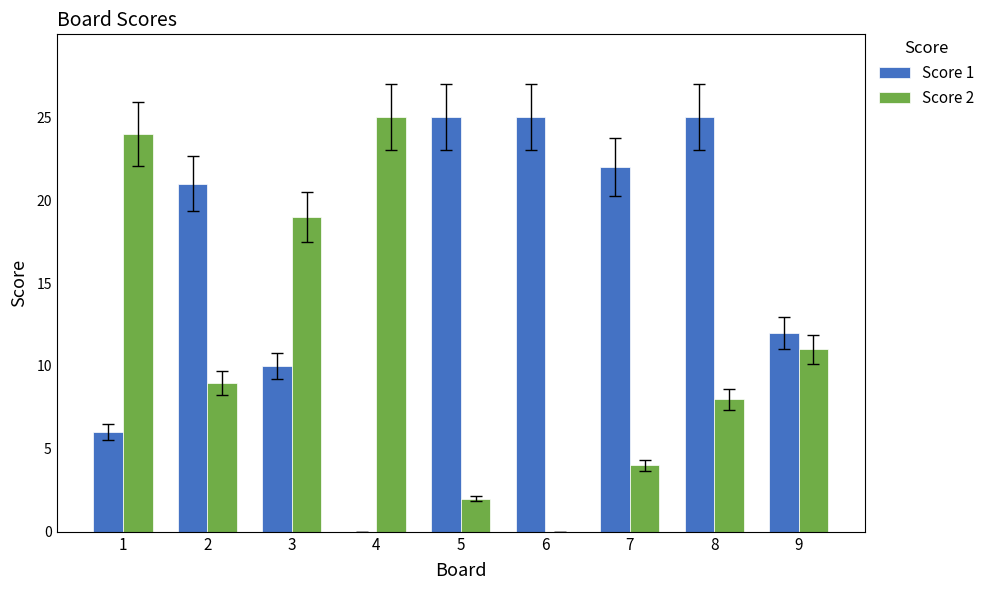

Is the value of Score 1 at 4 greater than the value of Score 2 at 5?

No